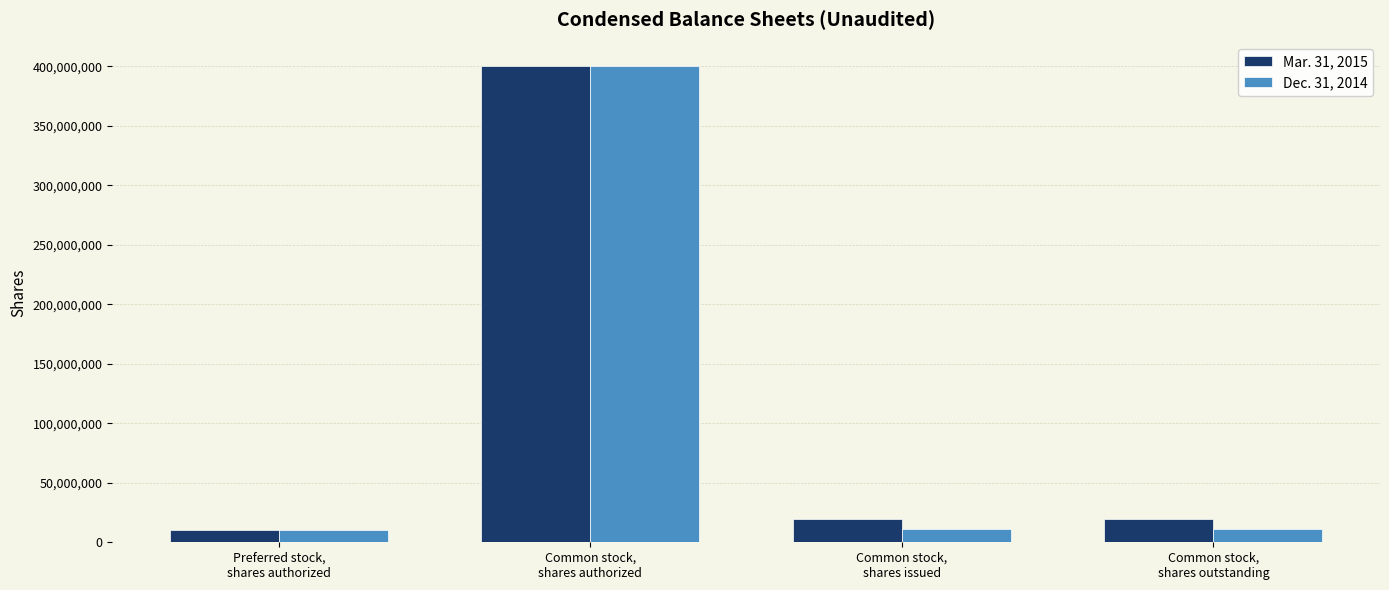

Which category has the lowest value in the Mar. 31, 2015 series?

Preferred stock,
shares authorized